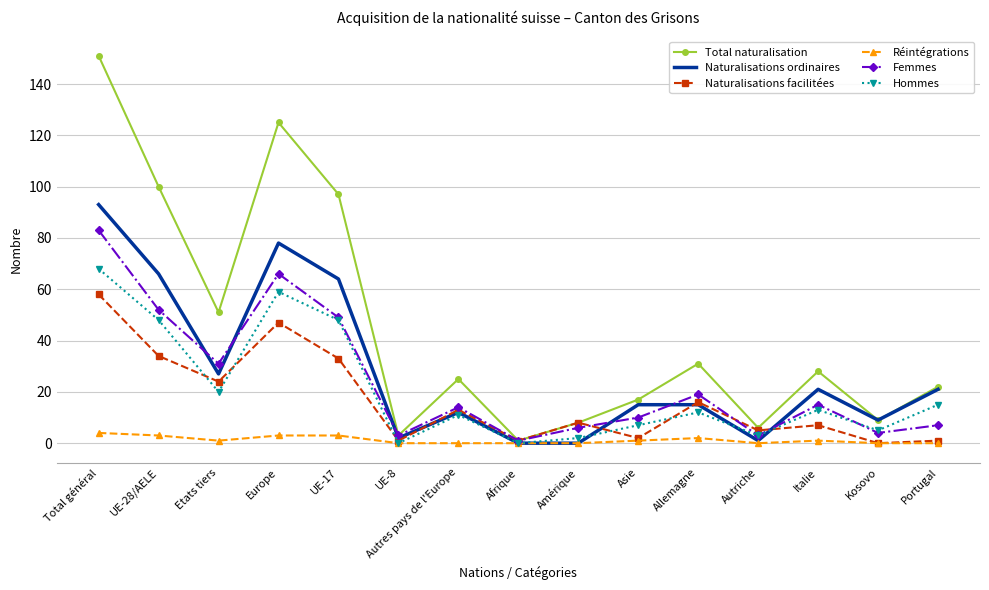

What is the sum of all Naturalisations ordinaires values?

424